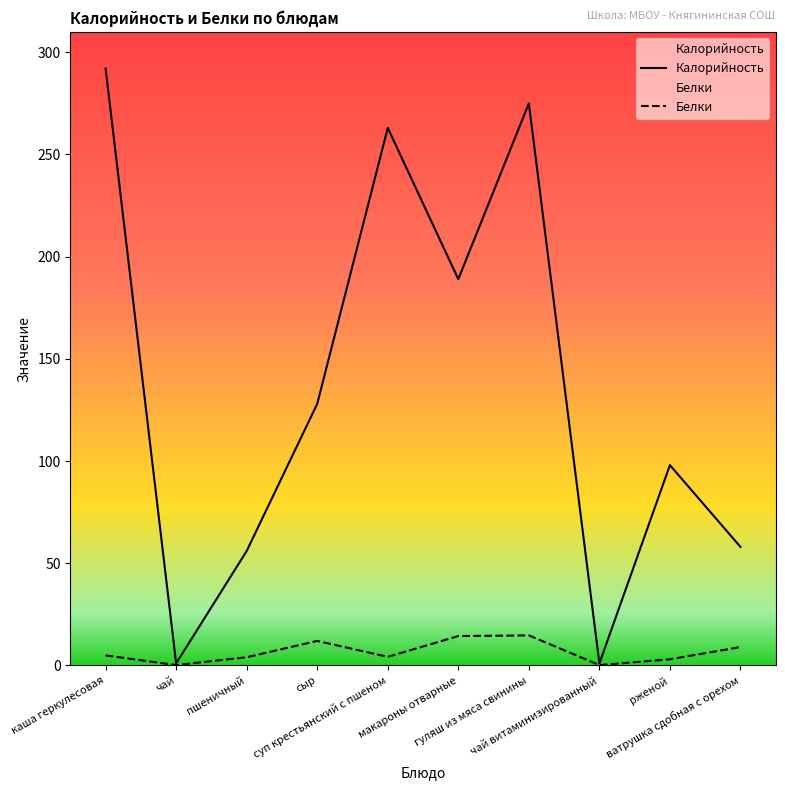

What is the value of the Белки point at the 1st from the left?

4.9